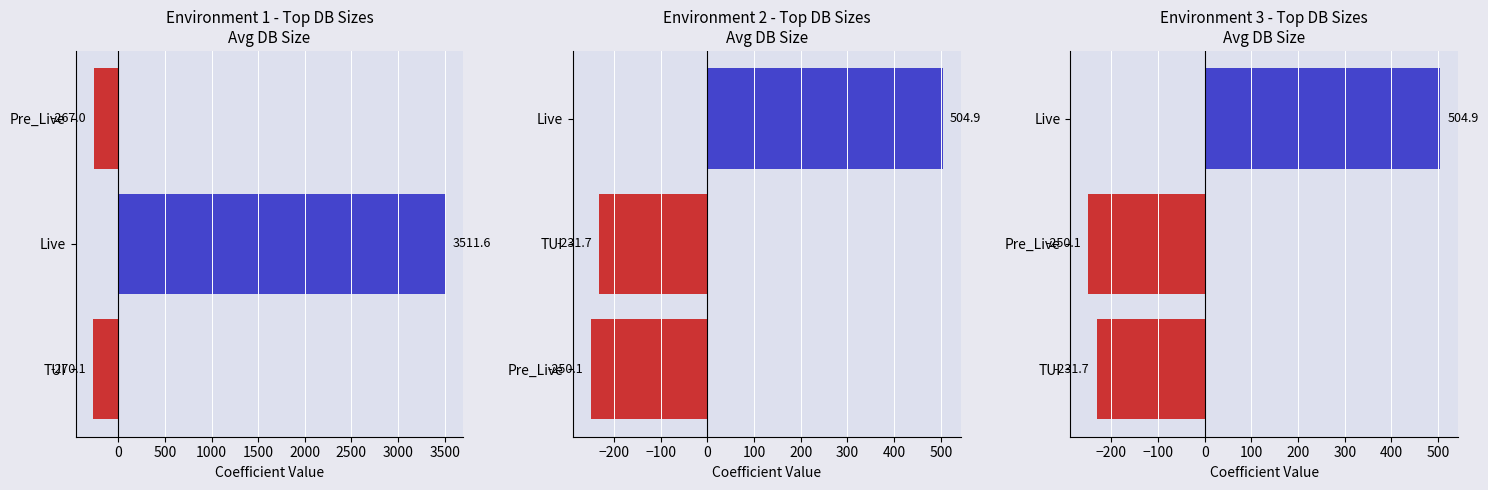

How many data points does each series have?

3